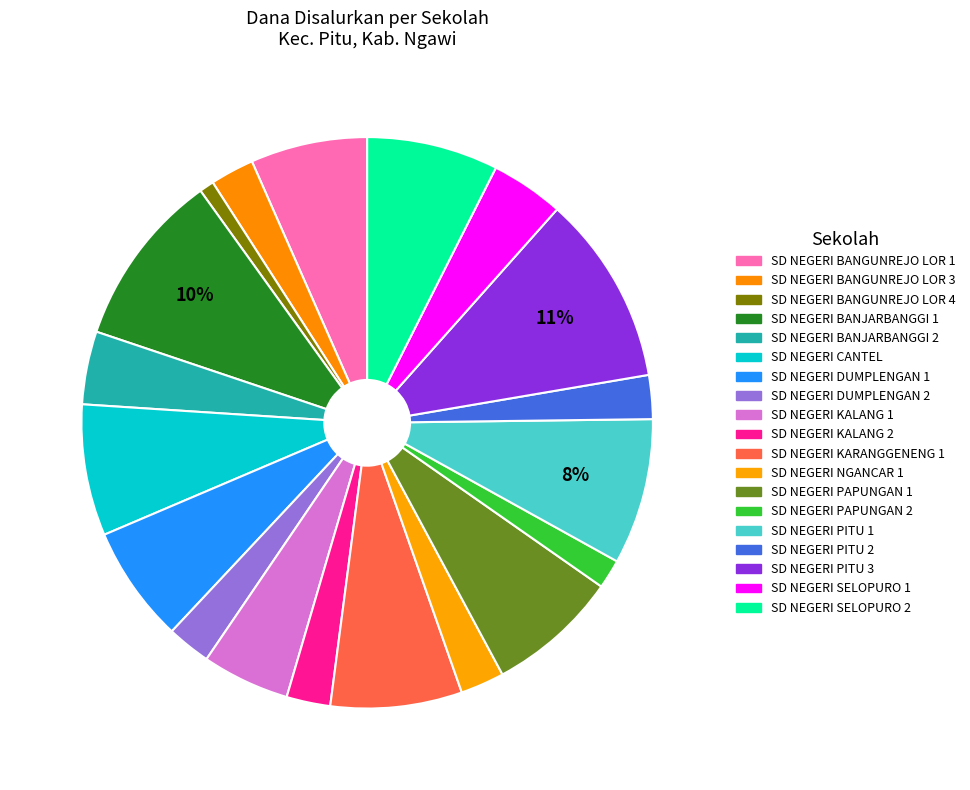

Is the sum of SD NEGERI BANGUNREJO LOR 3 and SD NEGERI SELOPURO 2 greater than half?

No